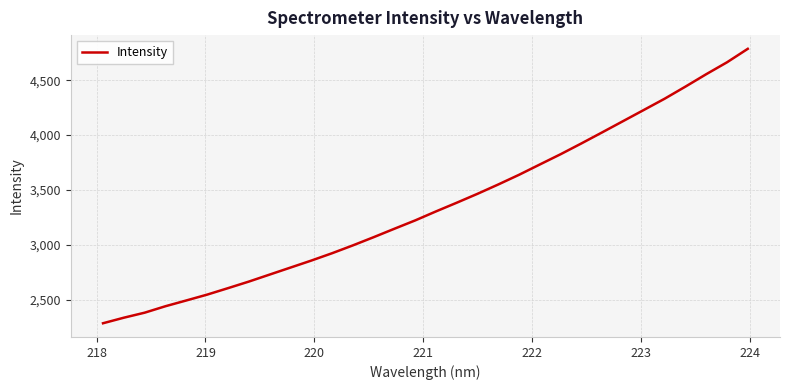

What is the minimum value shown in the chart?

2284.4